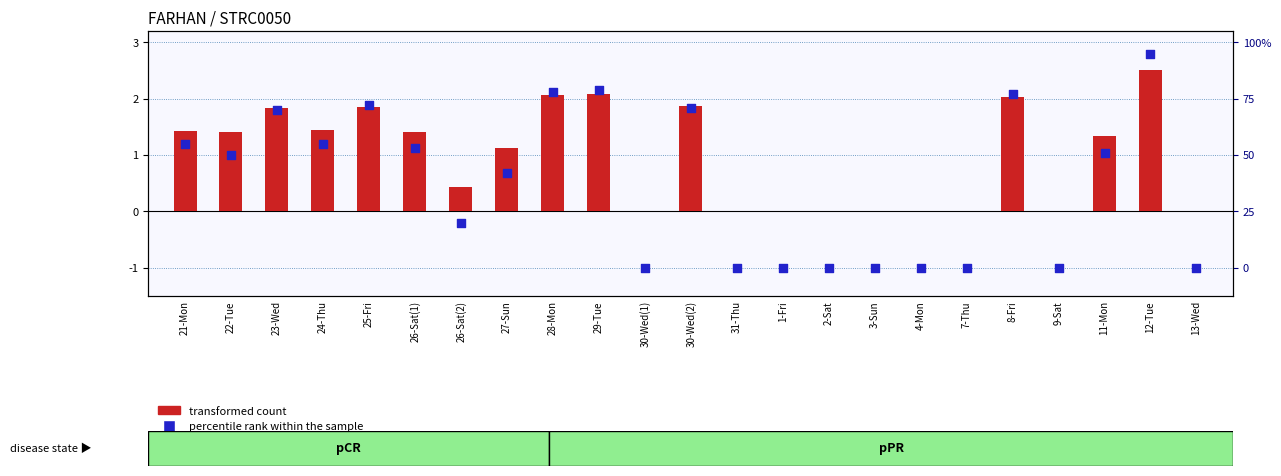

What are all the series names shown in the legend?

transformed count, percentile rank within the sample